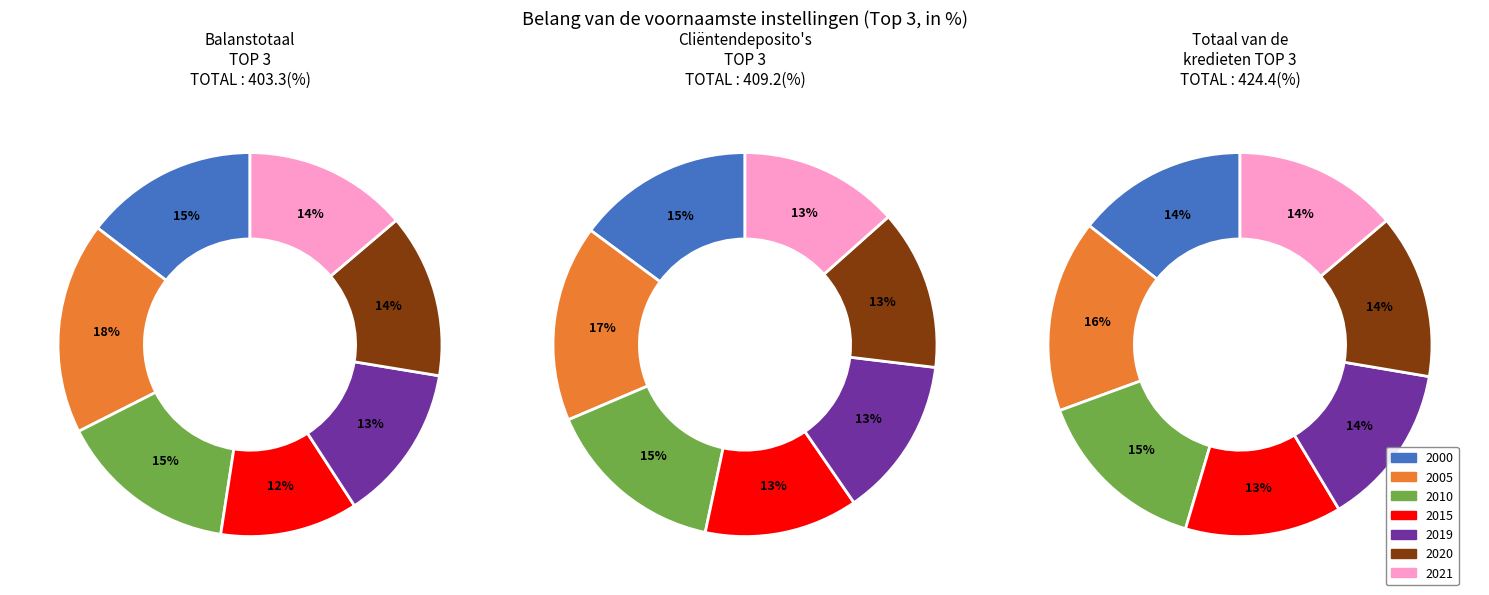

Is it true that 2000 is 26% of the pie?

False